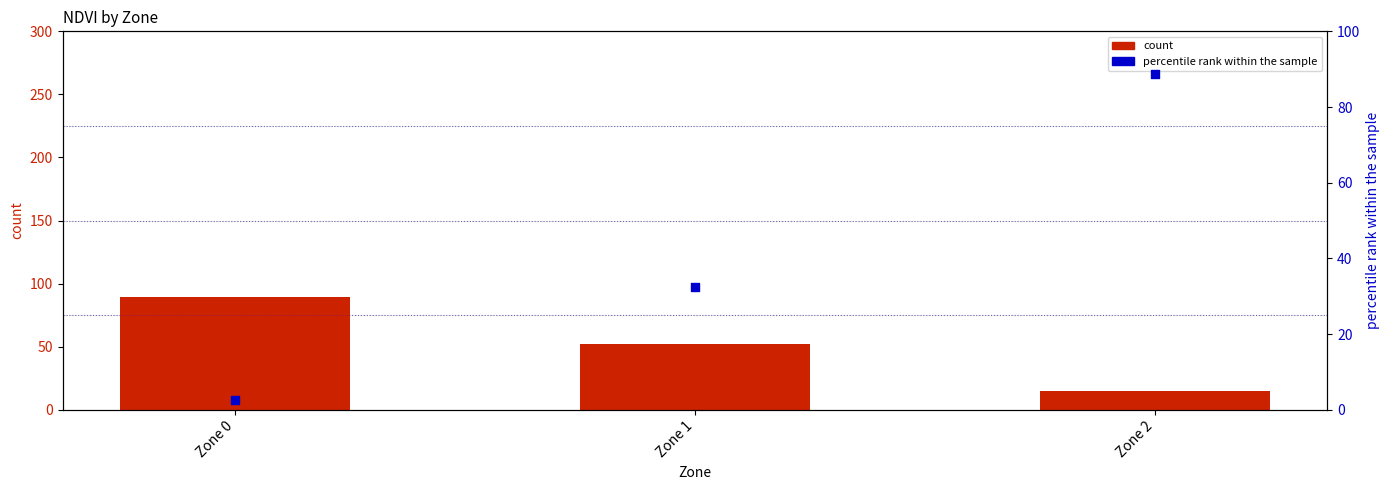

Which series contains the lowest Y value?

percentile rank within the sample